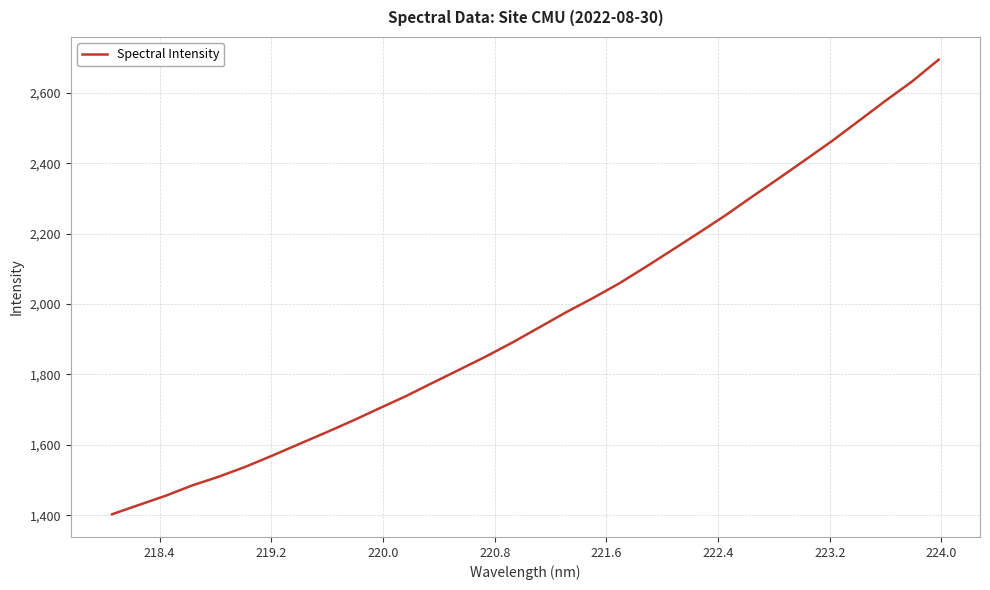

Is this an area chart (filled region under the line)?

No